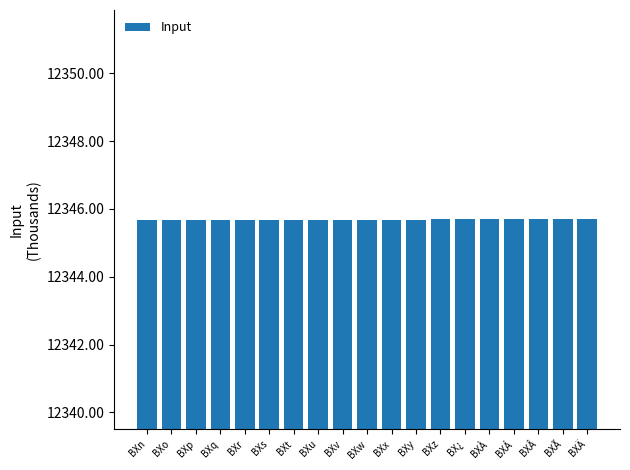

Reading left to right, what are all the values shown in this chart?

12345.7	12345.7	12345.7	12345.7	12345.7	12345.7	12345.7	12345.7	12345.7	12345.7	12345.7	12345.7	12345.7	12345.7	12345.7	12345.7	12345.7	12345.7	12345.7